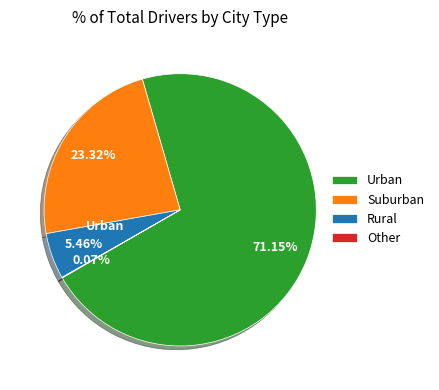

Which slice represents more than half of the pie?

Urban